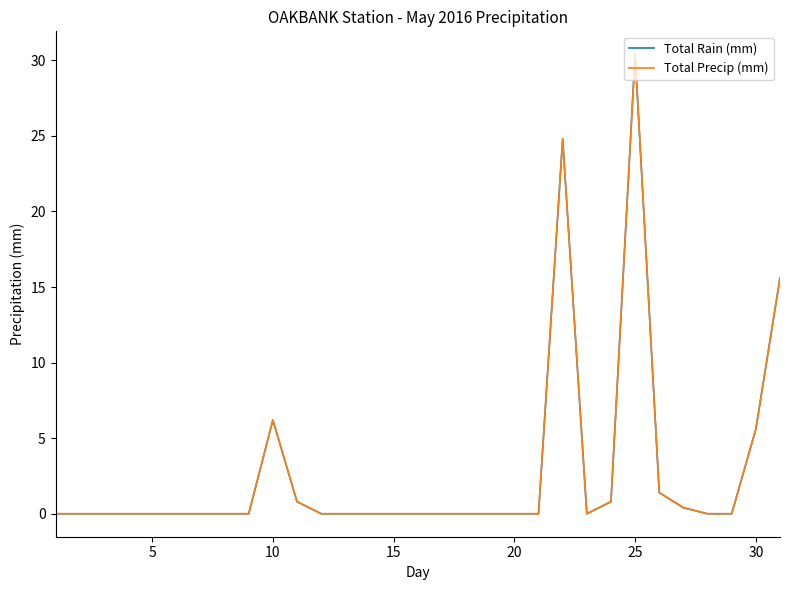

True or false: Total Rain (mm) and Total Precip (mm) intersect in this chart.

False